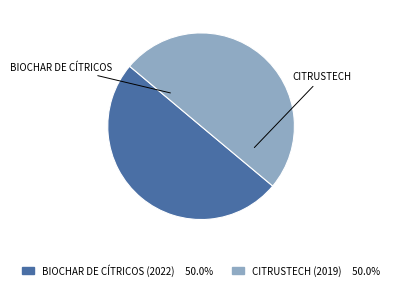

Approximately how many times larger is the value at CITRUSTECH (2019) compared to BIOCHAR DE CÍTRICOS (2022)?

1.0